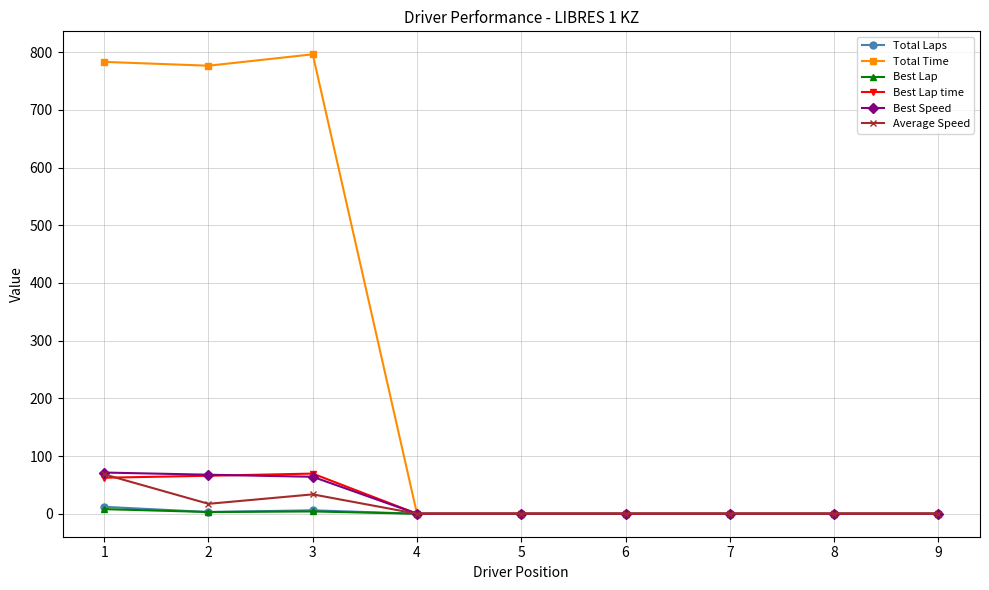

Which series has the widest spread of values?

Total Time